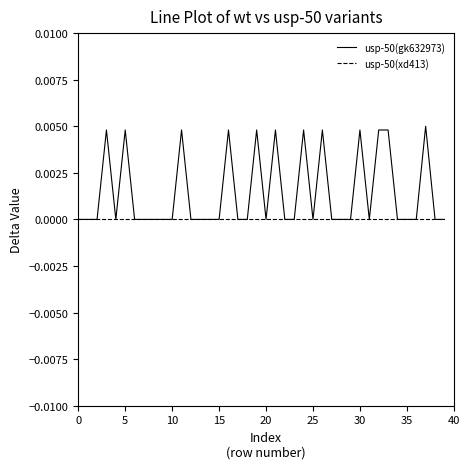

Rank the series by their average value, from highest to lowest.

usp-50(gk632973), usp-50(xd413)